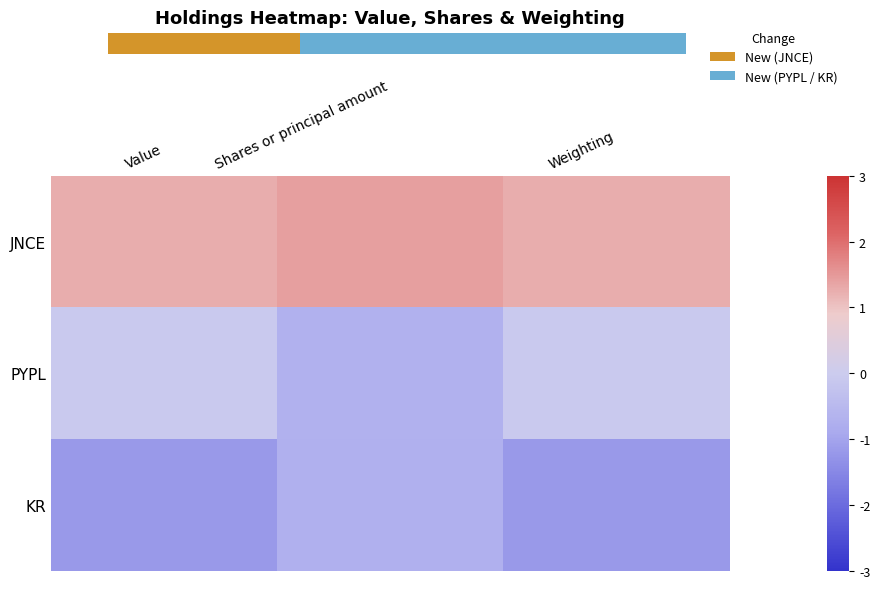

The value of JNCE at Shares or principal amount is 1.4. True or false?

True